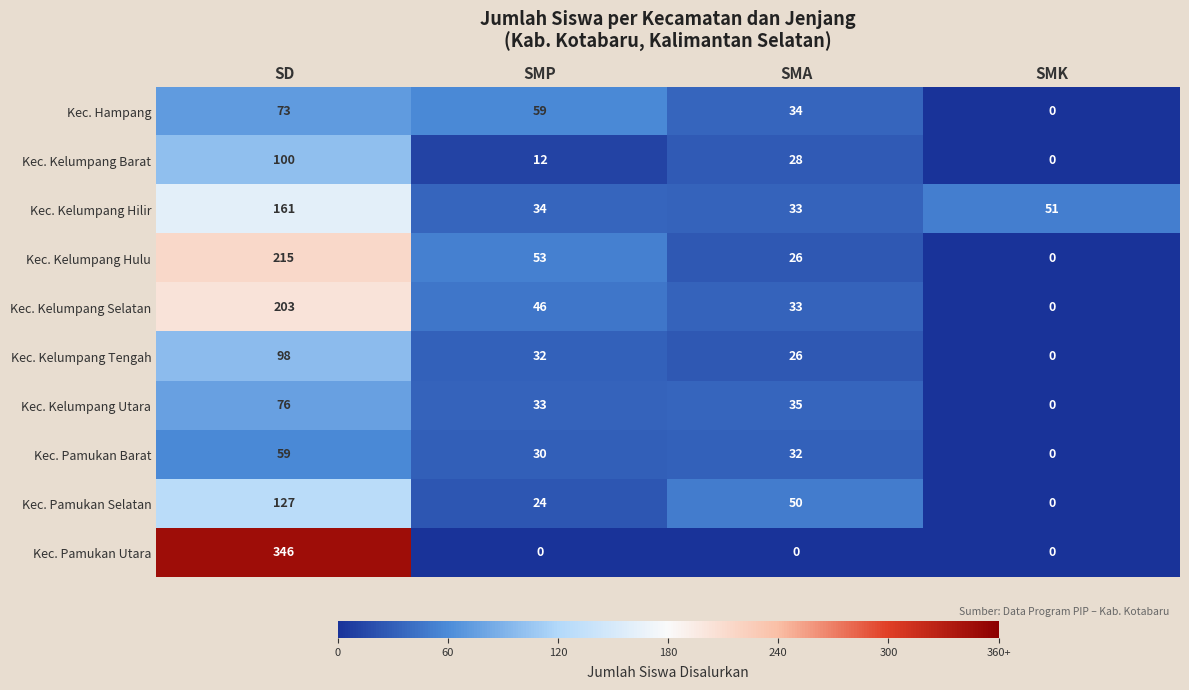

At how many categories does at least one series exceed 282?

1